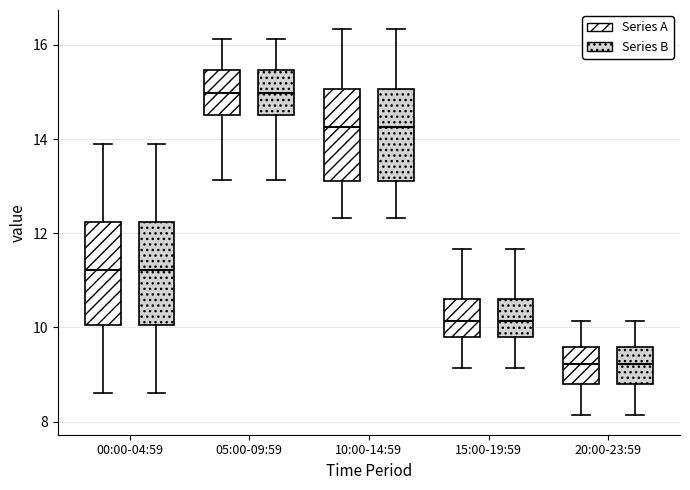

Reading left to right, read every box against the y-axis: the position of its median line, the range the box covers, and the ends of its whiskers. The values are not printed on the chart, so give them approximately, as read against the axis.

00:00-04:59 (Series A): median 11.2, box 10.0 to 12.2, whiskers 8.6 to 14.0
00:00-04:59 (Series B): median 11.2, box 10.0 to 12.2, whiskers 8.6 to 14.0
05:00-09:59 (Series A): median 15.0, box 14.6 to 15.4, whiskers 13.2 to 16.2
05:00-09:59 (Series B): median 15.0, box 14.6 to 15.4, whiskers 13.2 to 16.2
10:00-14:59 (Series A): median 14.2, box 13.2 to 15.0, whiskers 12.4 to 16.4
10:00-14:59 (Series B): median 14.2, box 13.2 to 15.0, whiskers 12.4 to 16.4
15:00-19:59 (Series A): median 10.2, box 9.8 to 10.6, whiskers 9.2 to 11.6
15:00-19:59 (Series B): median 10.2, box 9.8 to 10.6, whiskers 9.2 to 11.6
20:00-23:59 (Series A): median 9.2, box 8.8 to 9.6, whiskers 8.2 to 10.2
20:00-23:59 (Series B): median 9.2, box 8.8 to 9.6, whiskers 8.2 to 10.2